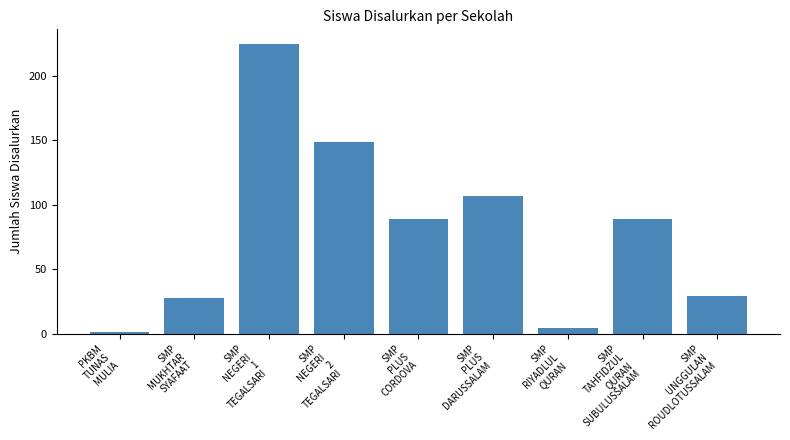

How many data points are less than 89?

4